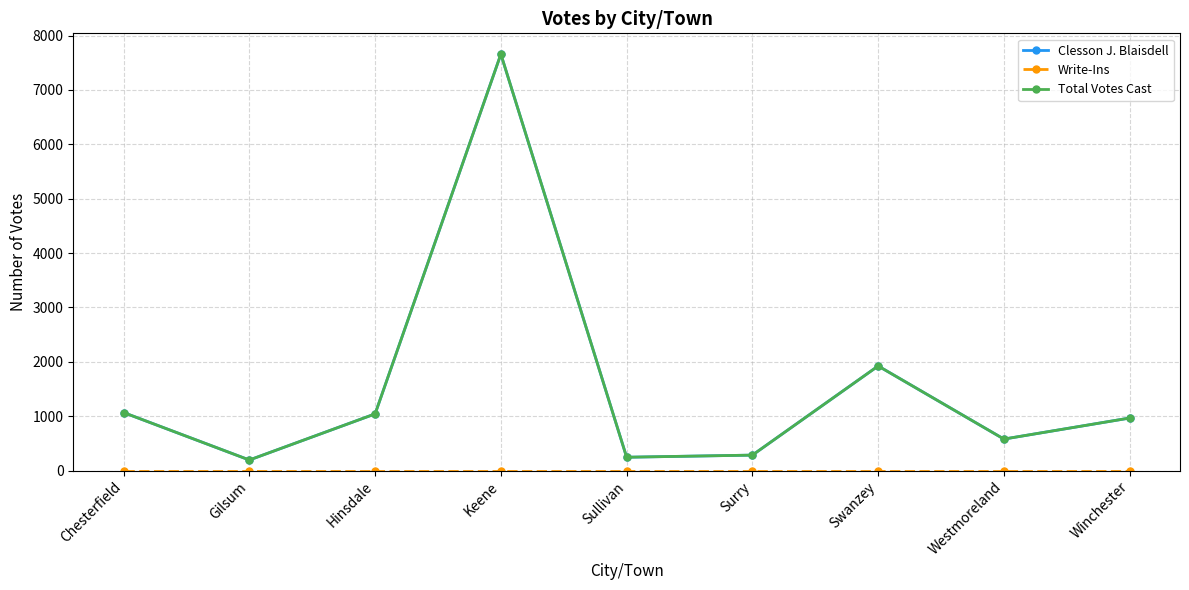

Which series has the largest range (max minus min)?

Clesson J. Blaisdell